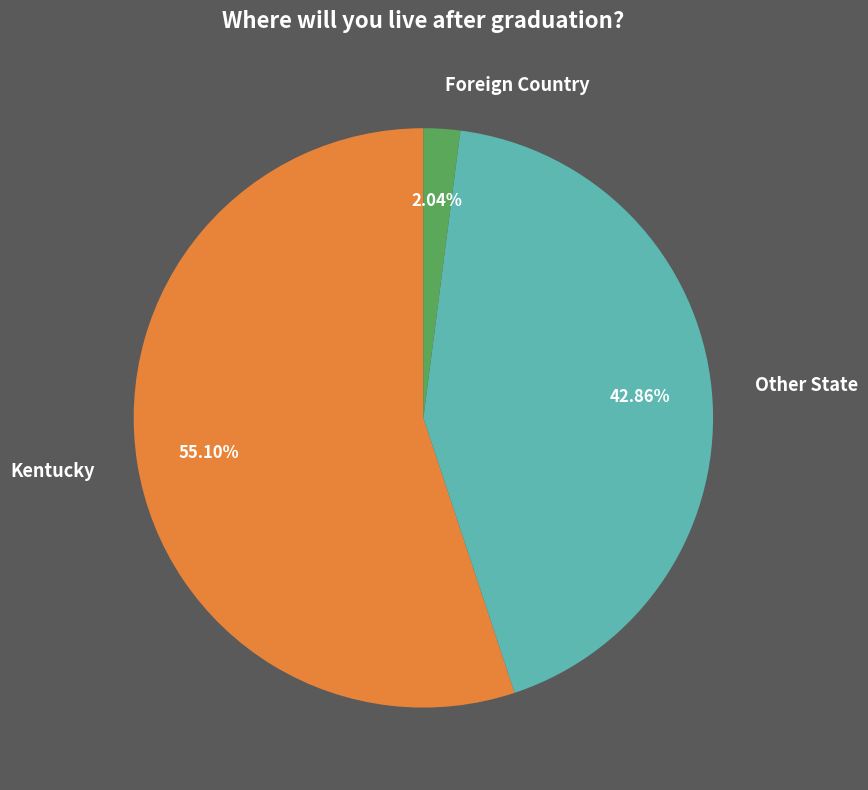

Is it true that Kentucky is 45% of the pie?

False